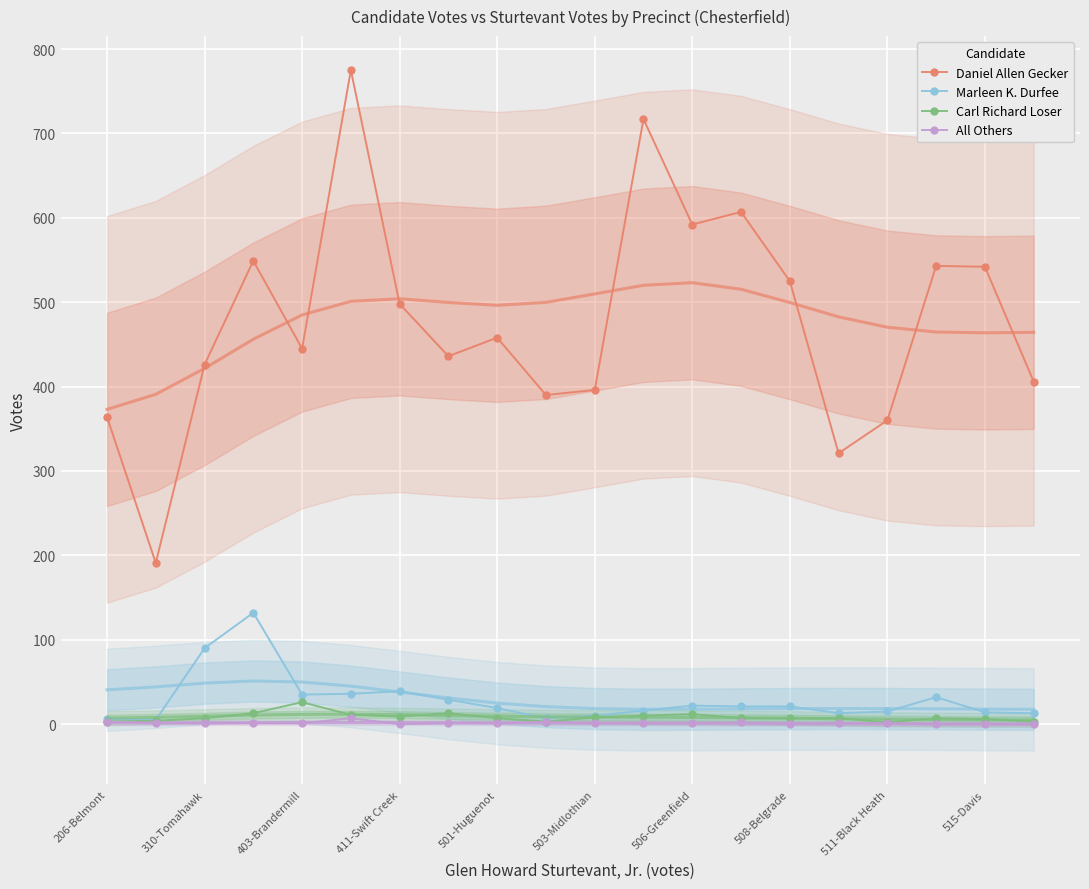

Is it true that Marleen K. Durfee equals 21 at 508-Belgrade?

True